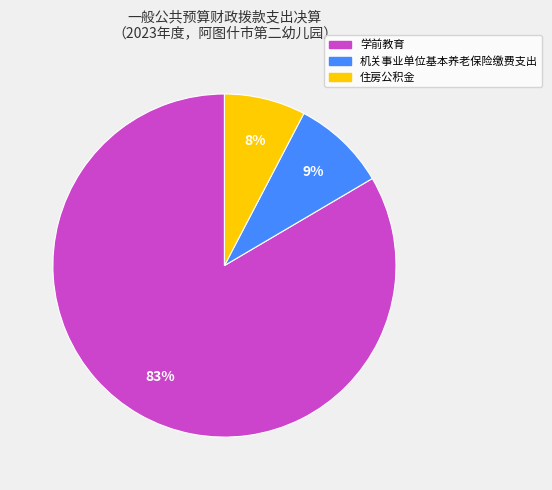

How many slices are in this pie chart?

3